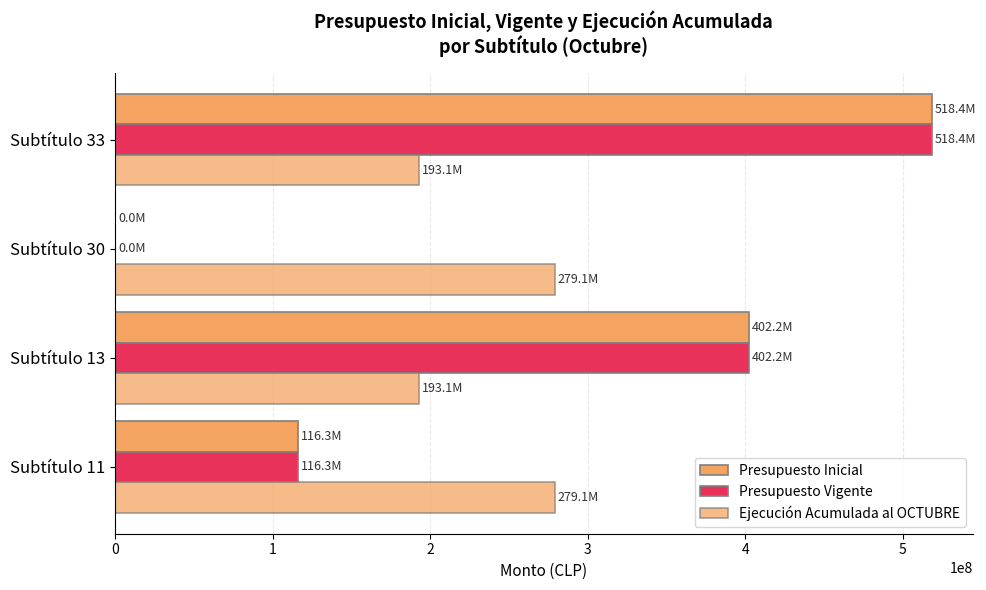

How many categories are shown in the chart?

4